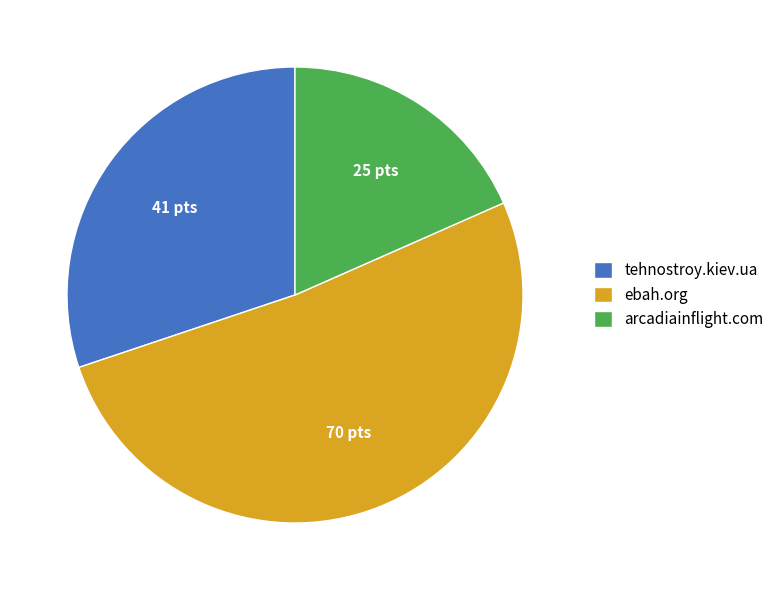

Which slice is the smallest?

arcadiainflight.com